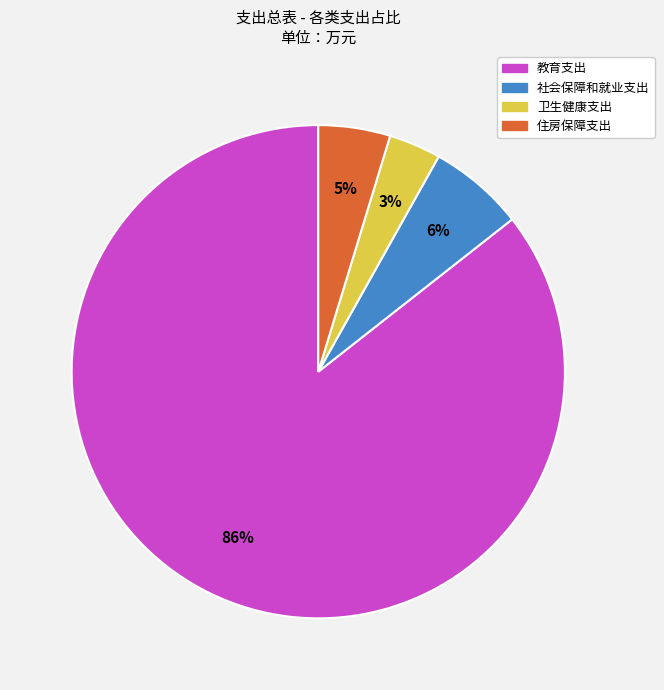

Does 教育支出 represent more than half of the total?

Yes